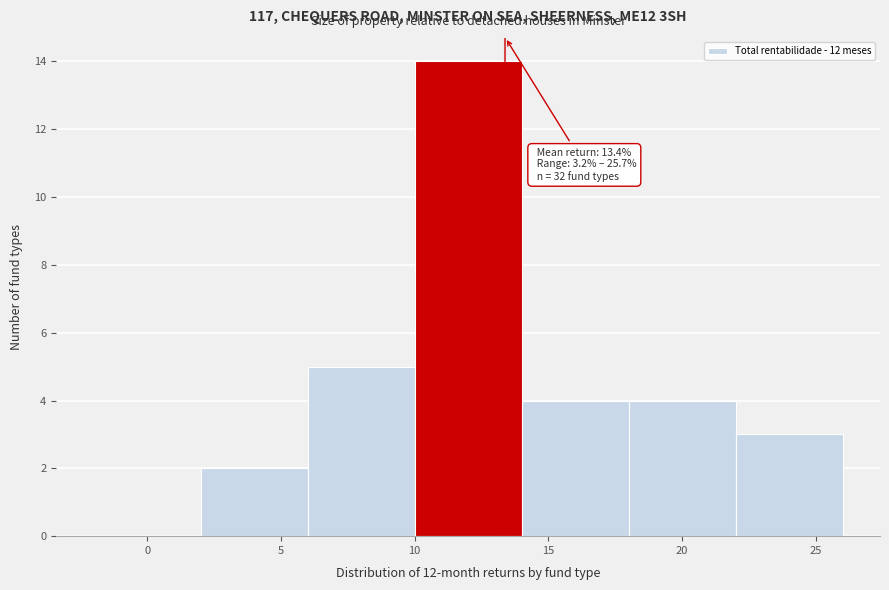

Over which range of the x-axis is the bar tallest?

10 to 14